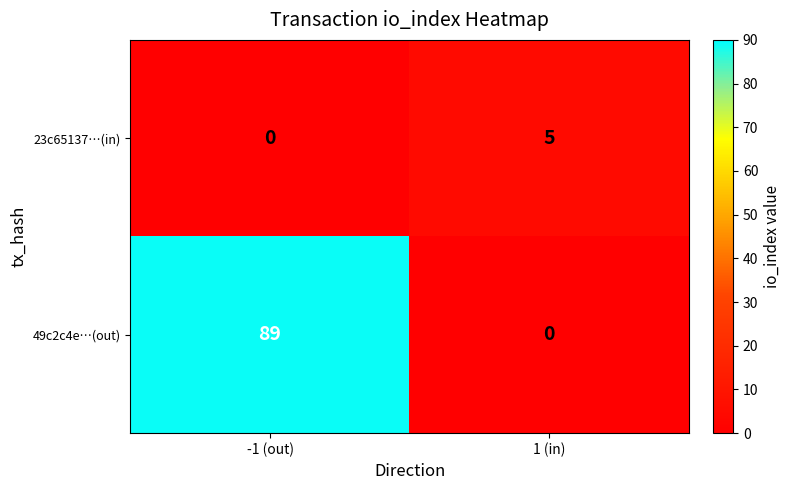

Reading left to right, extract all data points from this chart.

23c65137…(in): -1 (out)=0	1 (in)=5
49c2c4e…(out): -1 (out)=89	1 (in)=0